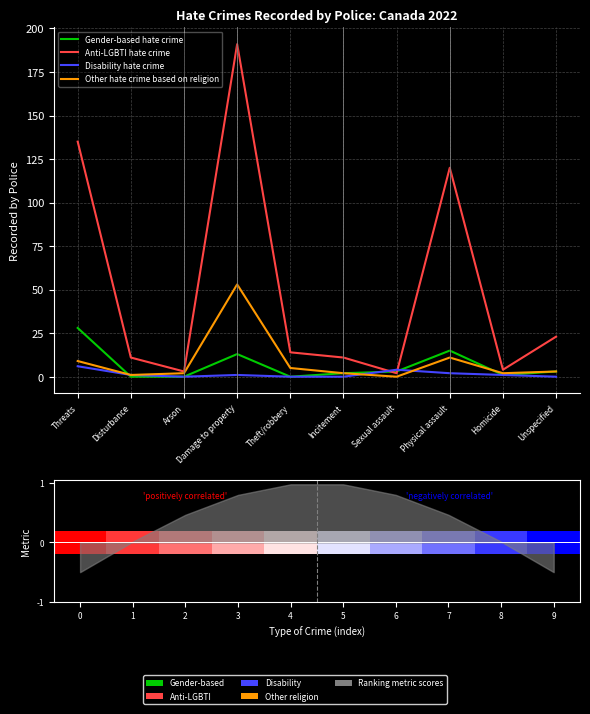

Where does the Gender-based hate crime series first go above 3?

Threats